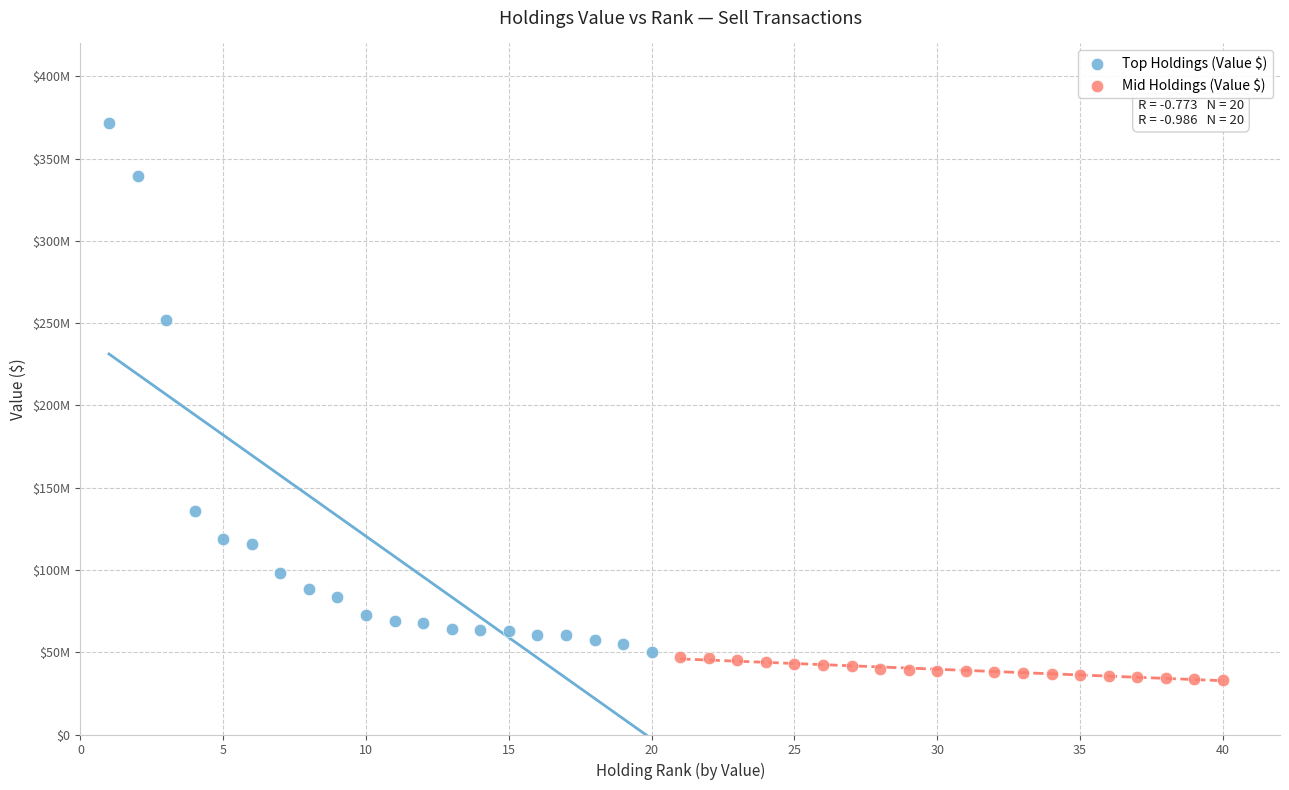

Which series has the widest spread of Y values?

Top Holdings (Value $)